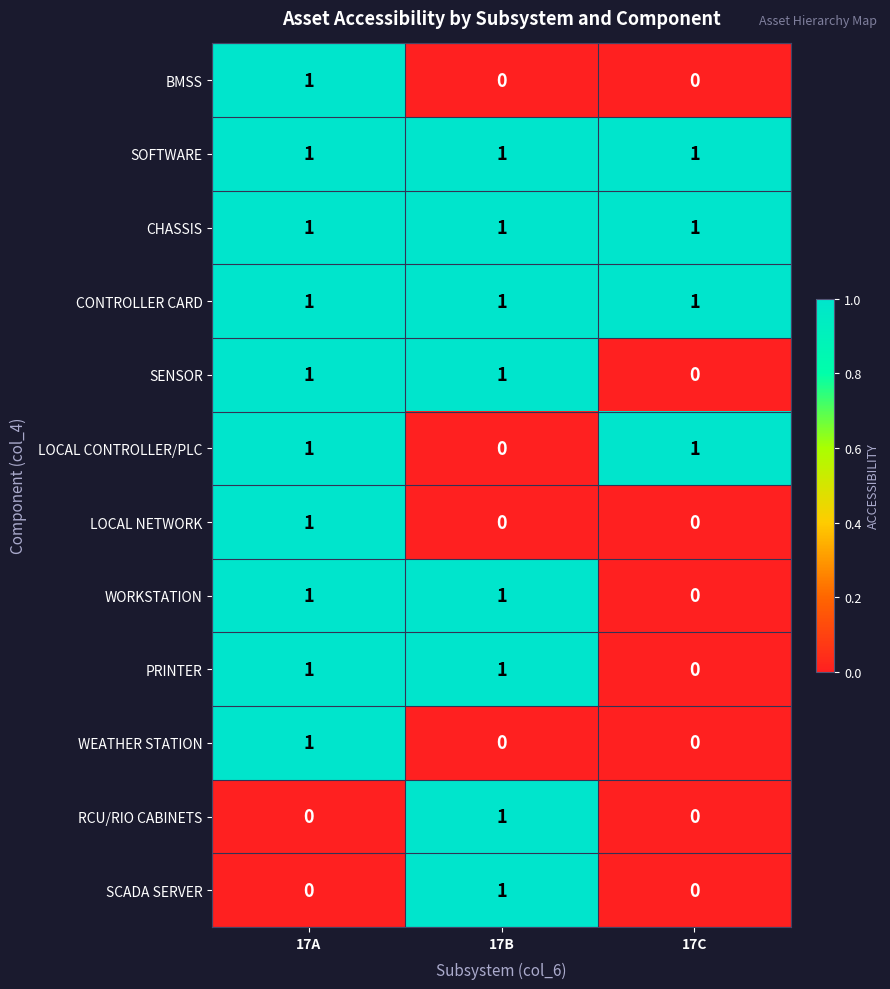

Where is WORKSTATION nearest to the value 0?

17C